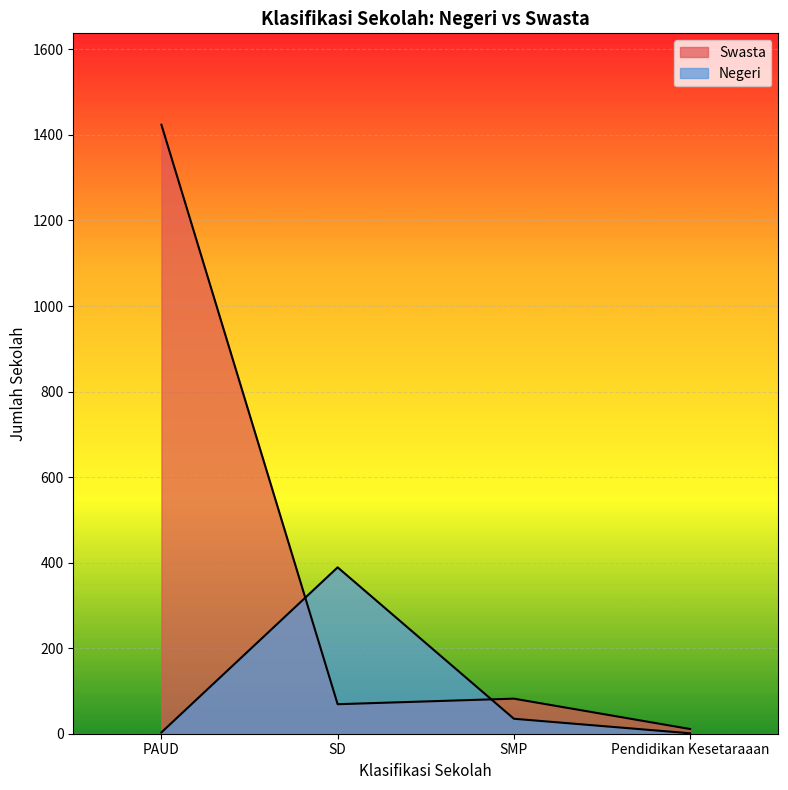

How many data points in Negeri are less than 35?

2